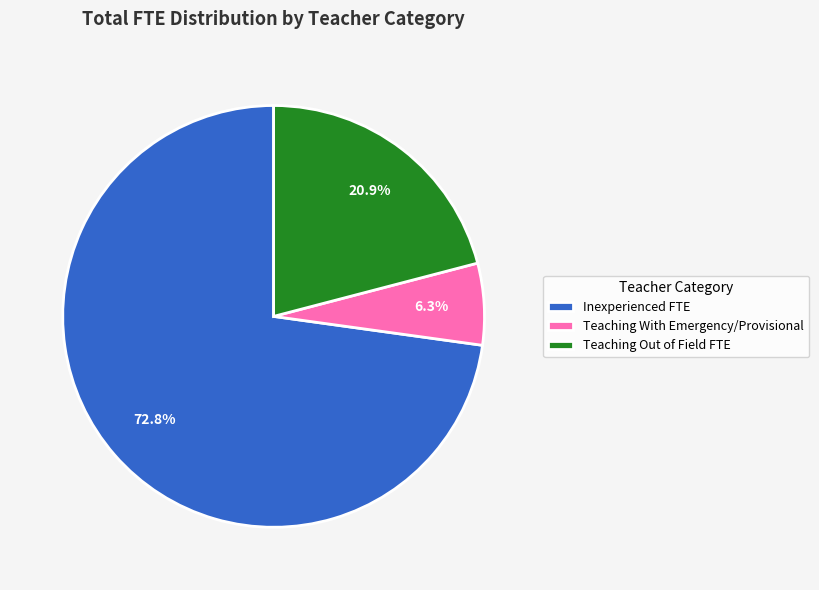

Which slice is the largest?

Inexperienced FTE